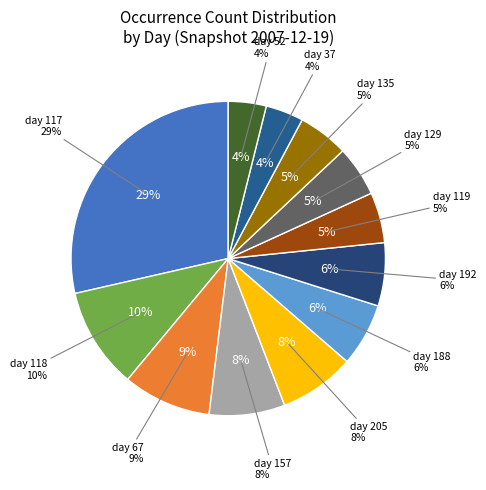

True or false: day 52 accounts for 4% of the total.

True